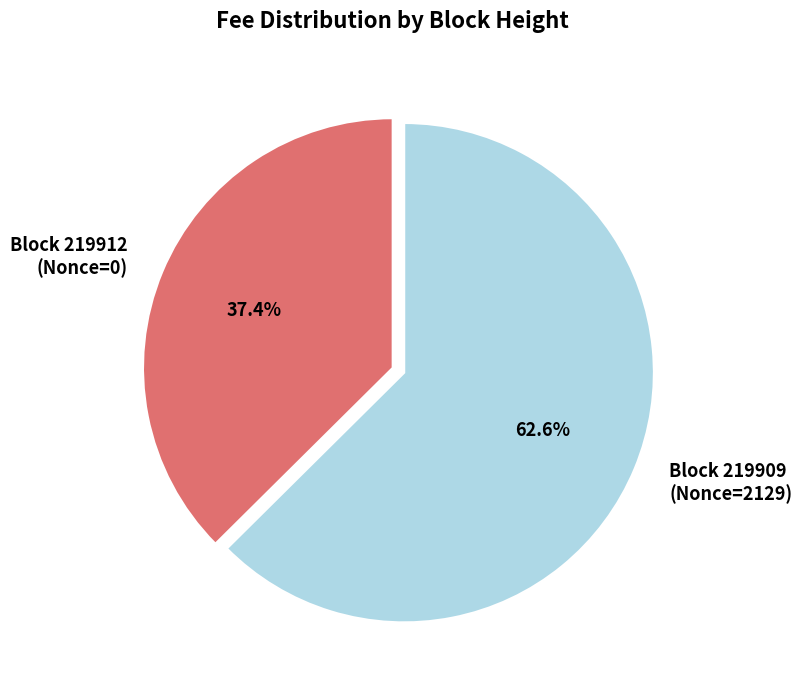

How many slices are in this pie chart?

2